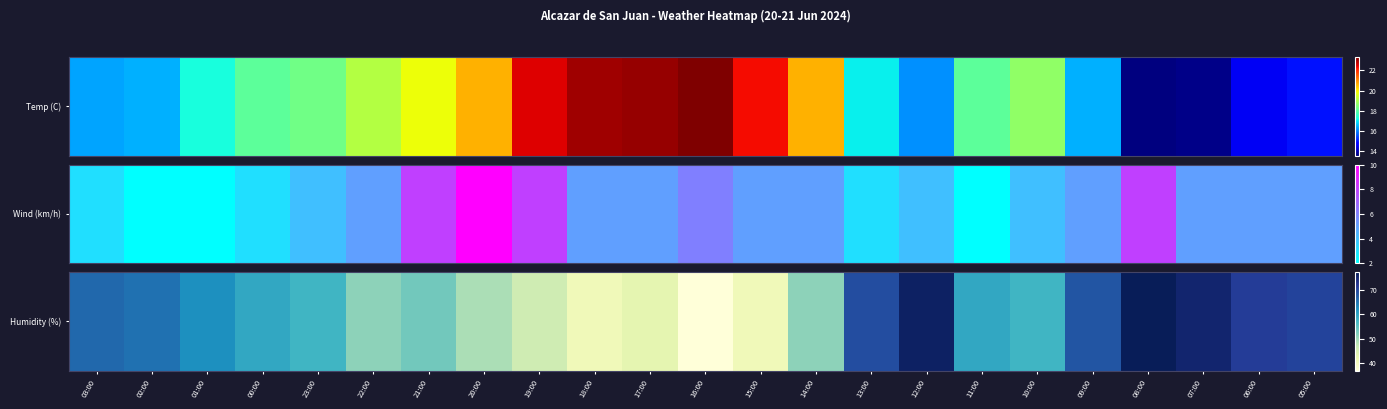

What is the sum of the values at 22:00 and 01:00?

113